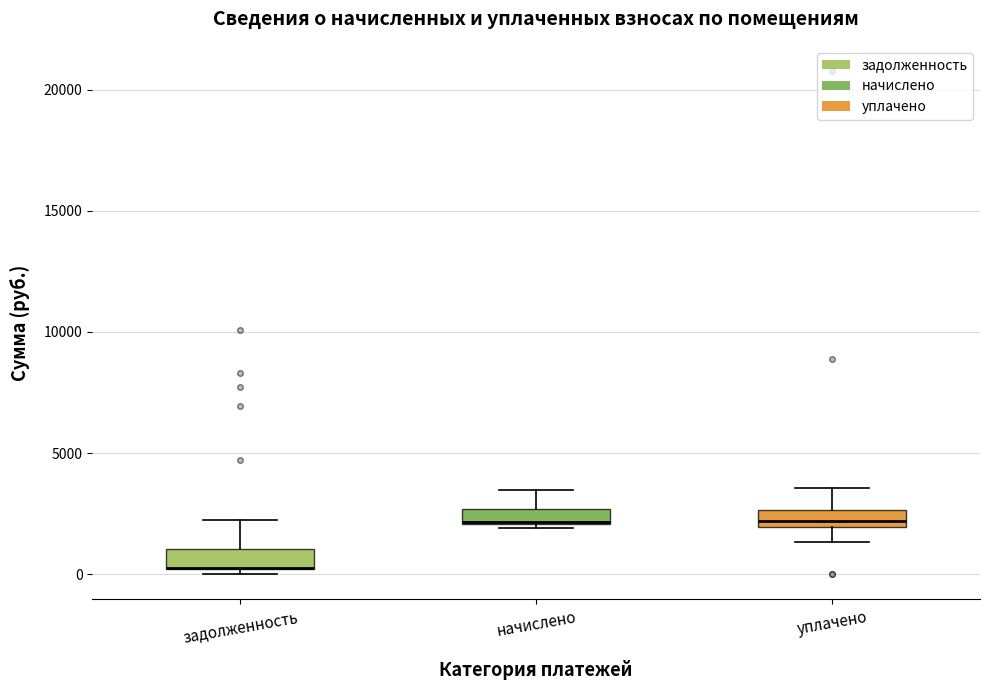

Where is the upper edge of the box for задолженность on the y-axis? The values are not printed on the chart, so give them approximately, as read against the axis.

1000